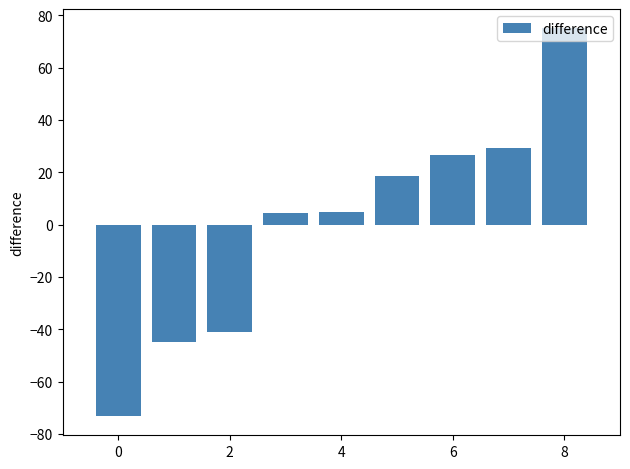

What is the difference between the second highest and second lowest values?

74.2